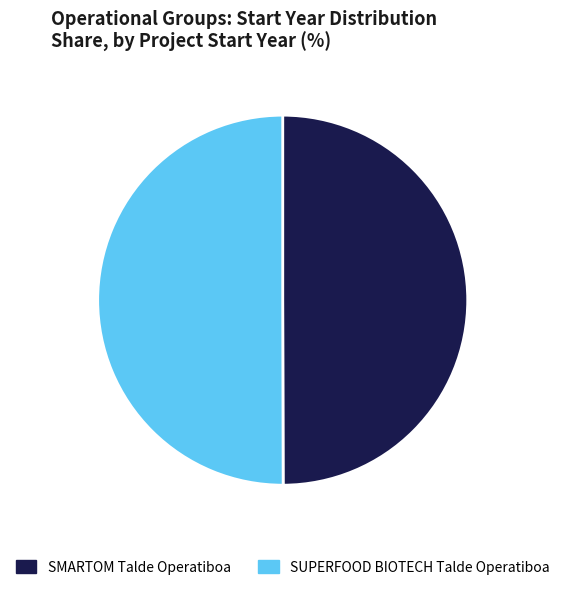

The SUPERFOOD BIOTECH Talde Operatiboa slice represents 59% of the pie. True or false?

False